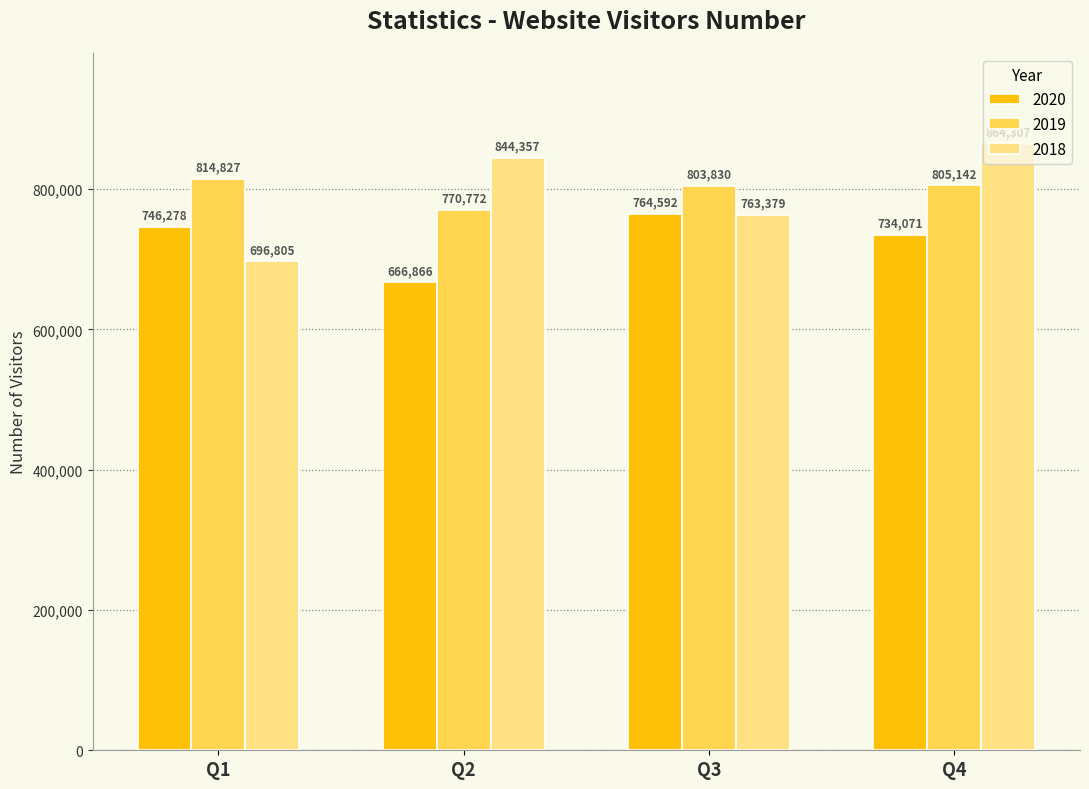

Reading left to right, what are all the values shown in this chart?

2020: 746278	666866	764592	734071
2019: 814827	770772	803830	805142
2018: 696805	844357	763379	864307